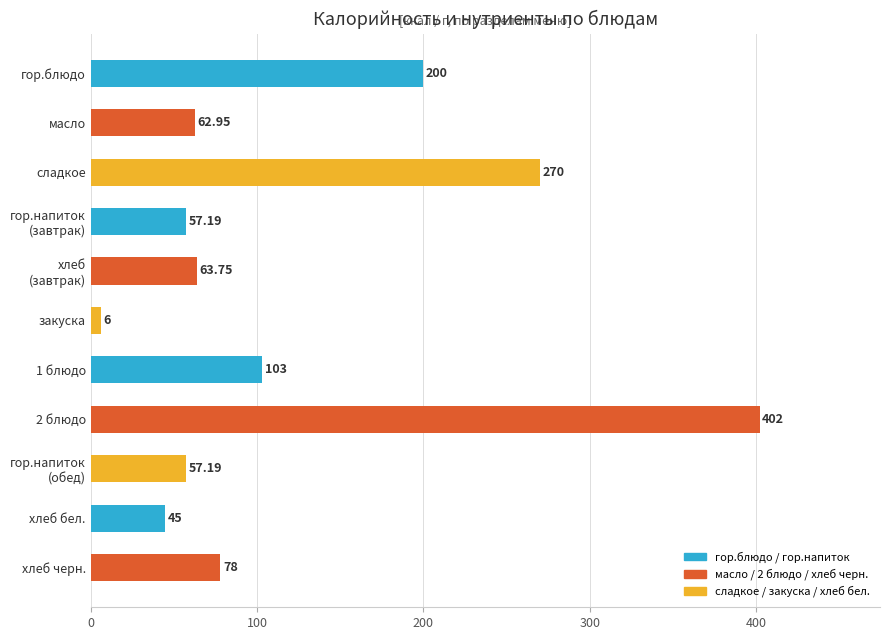

Which has a higher value, хлеб бел. or 2 блюдо?

2 блюдо